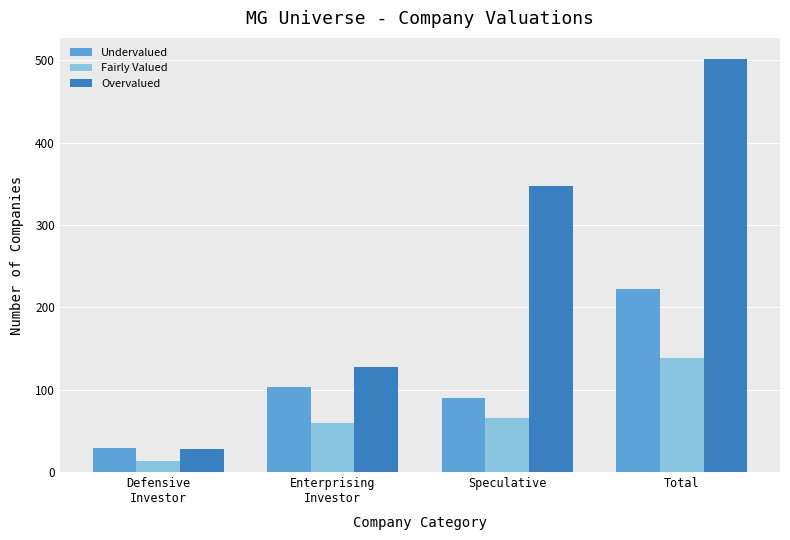

What is the label of the 4th bar from the right?

Defensive
Investor